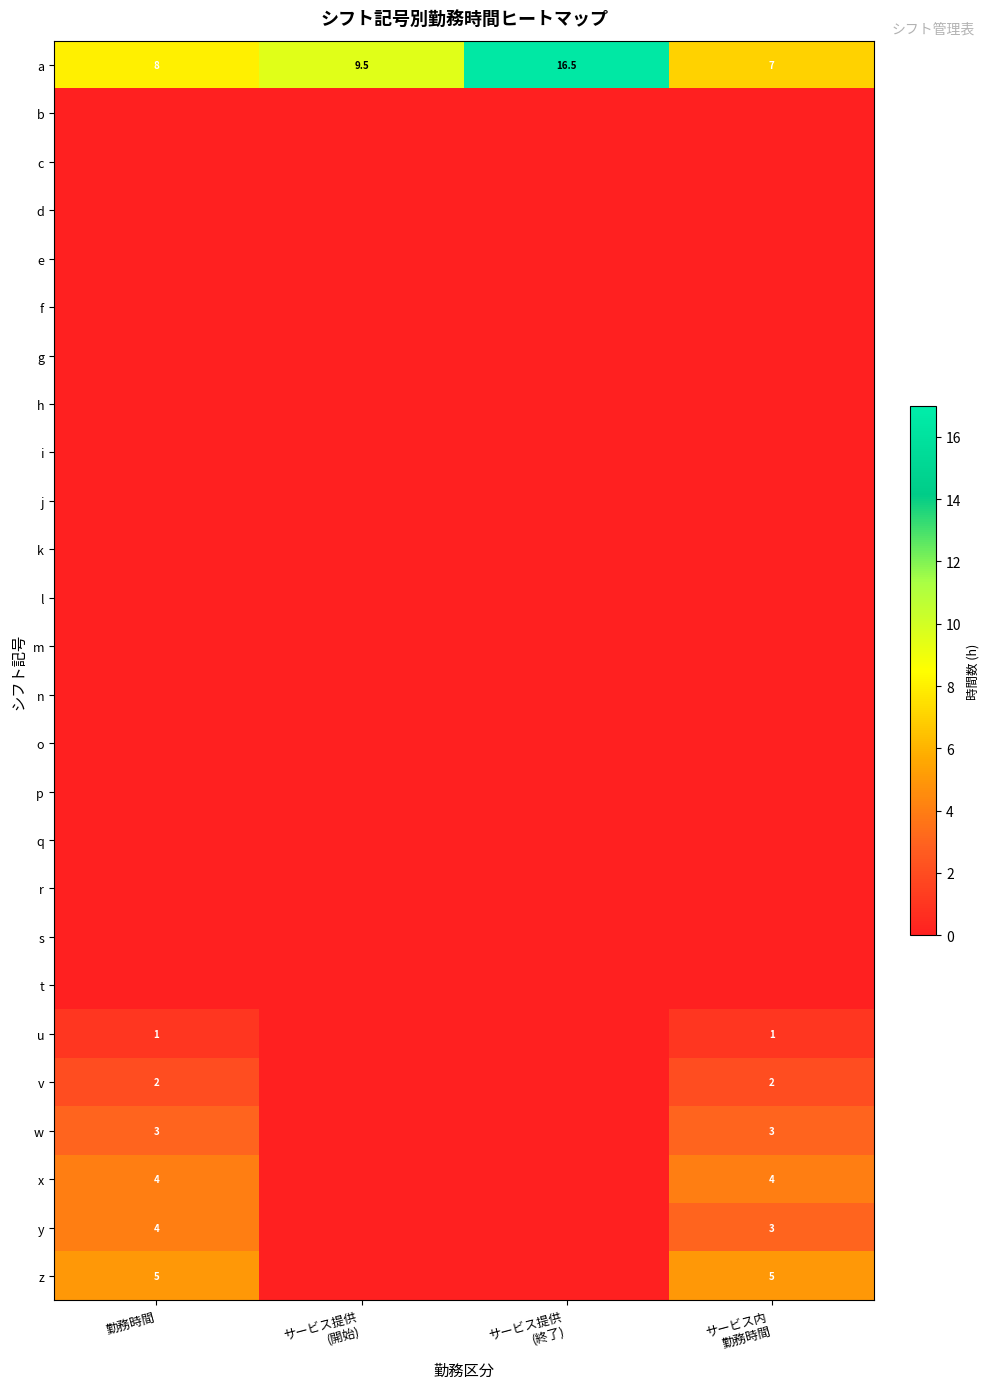

Which has a higher value, 勤務時間 or サービス提供
(開始)?

サービス提供
(開始)